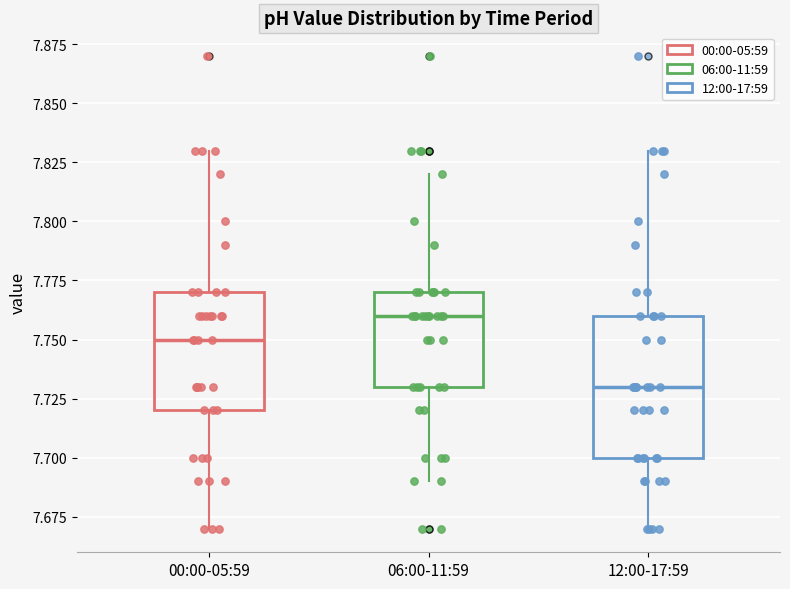

Reading left to right, transcribe this box plot: for each box, give where its median line is, the range the box spans, and where its two whiskers end, as read against the y-axis. The values are not printed on the chart, so give them approximately, as read against the axis.

00:00-05:59: median 7.75, box 7.72 to 7.77, whiskers 7.67 to 7.83
06:00-11:59: median 7.76, box 7.73 to 7.77, whiskers 7.69 to 7.82
12:00-17:59: median 7.73, box 7.70 to 7.76, whiskers 7.67 to 7.83